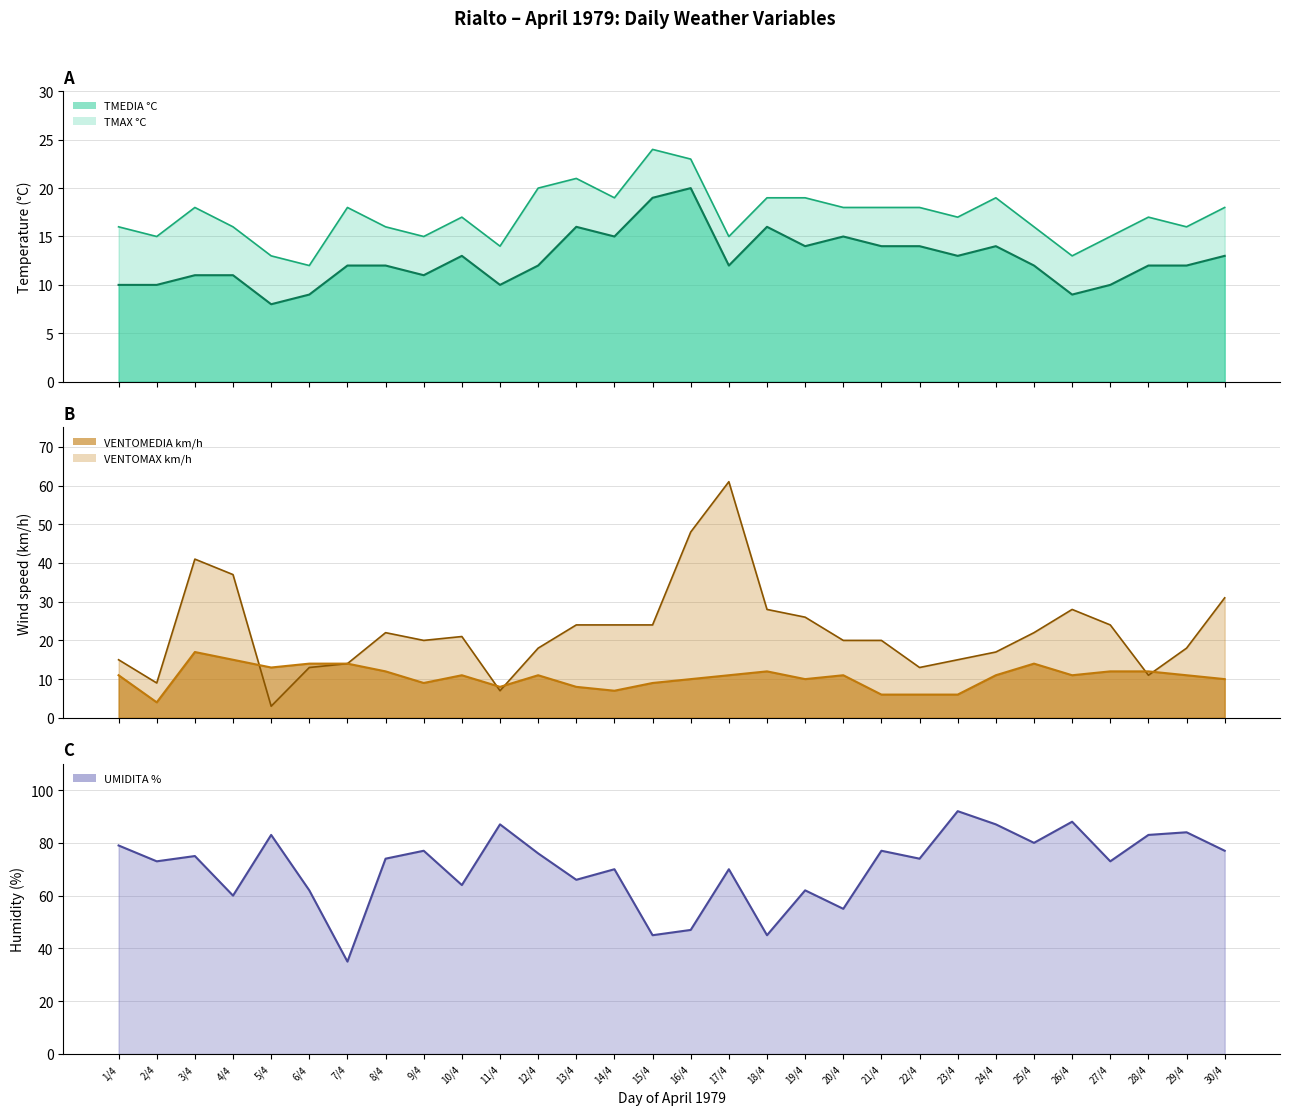

True or false: the data shows 62 at 19/4.

True